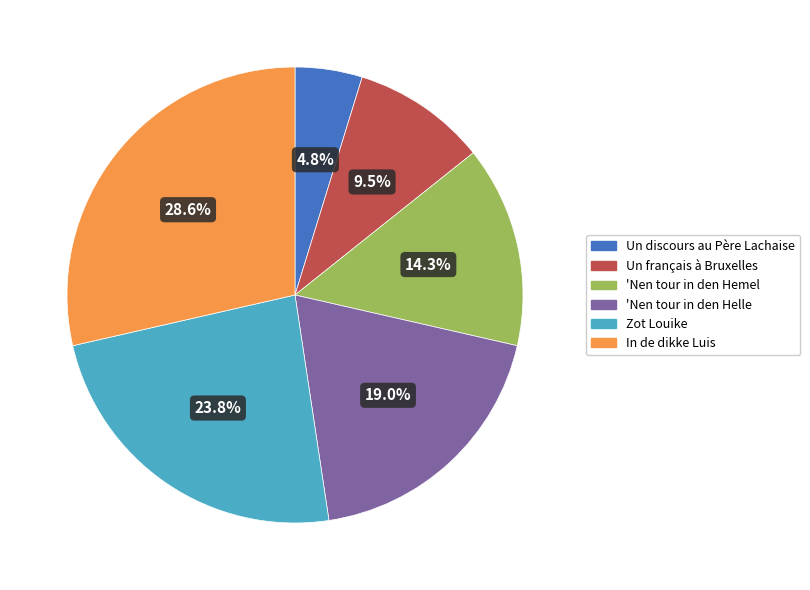

What is the ratio of the value at Zot Louike to the value at Un français à Bruxelles?

2.5